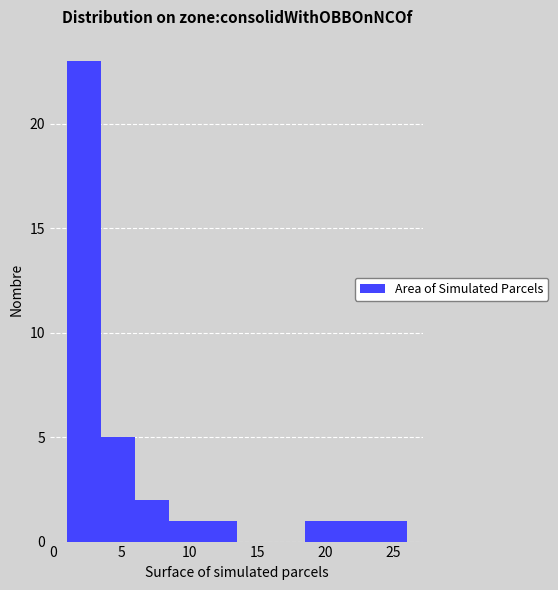

Reading left to right, transcribe this chart: for each bar, give the range it covers on the x-axis and its height. The values are not printed on the chart, so give them approximately, as read against the axis.

1.0 to 3.5: 23
3.5 to 6.0: 5
6.0 to 8.5: 2
8.5 to 11.0: 1
11.0 to 13.5: 1
13.5 to 16.0: 0
16.0 to 18.5: 0
18.5 to 21.0: 1
21.0 to 23.5: 1
23.5 to 26.0: 1